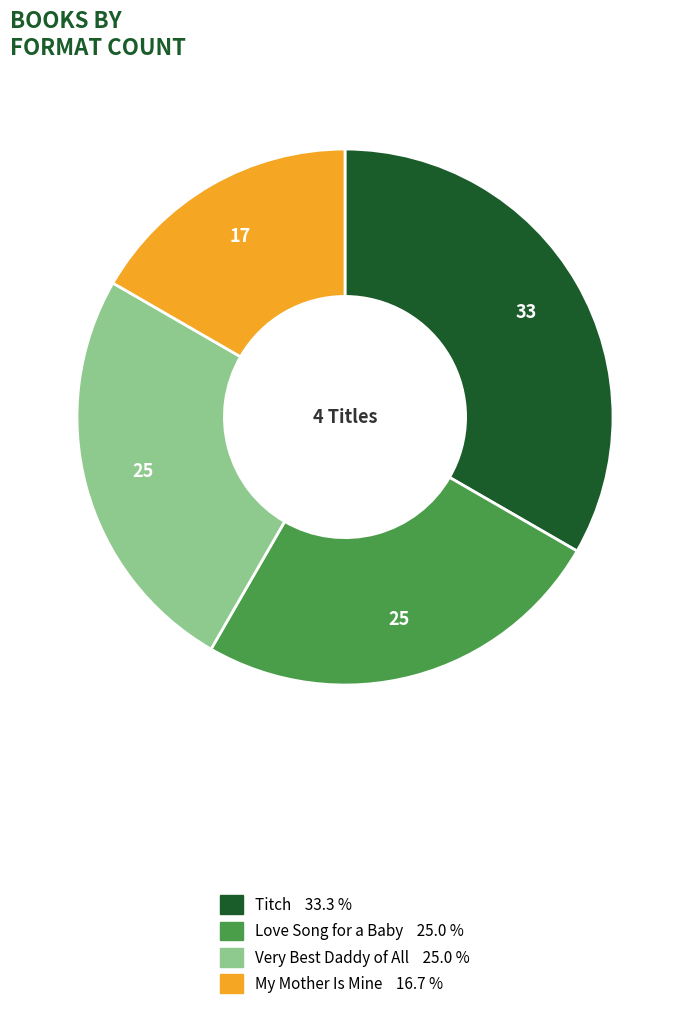

What is the smallest slice in the pie chart?

My Mother Is Mine